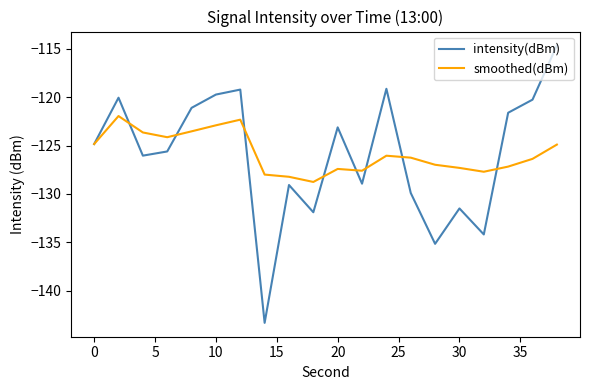

What is the maximum value for intensity(dBm)?

-114.6